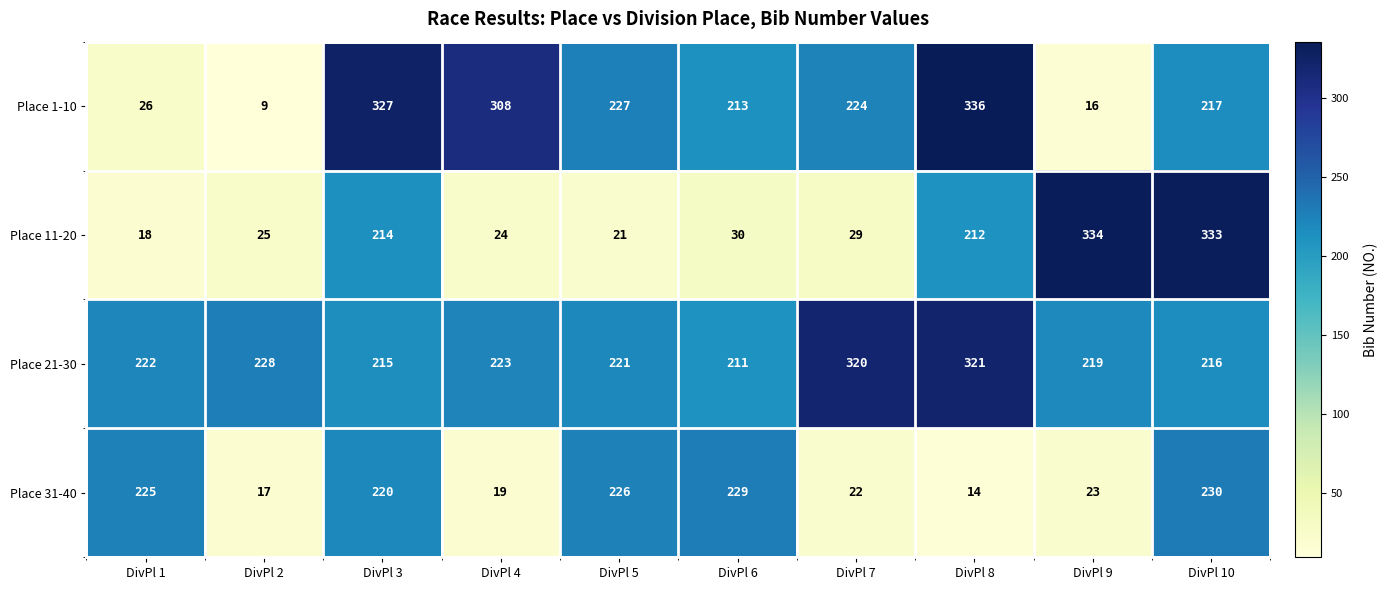

List the series in order of their peak value, lowest first.

Place 31-40, Place 21-30, Place 11-20, Place 1-10